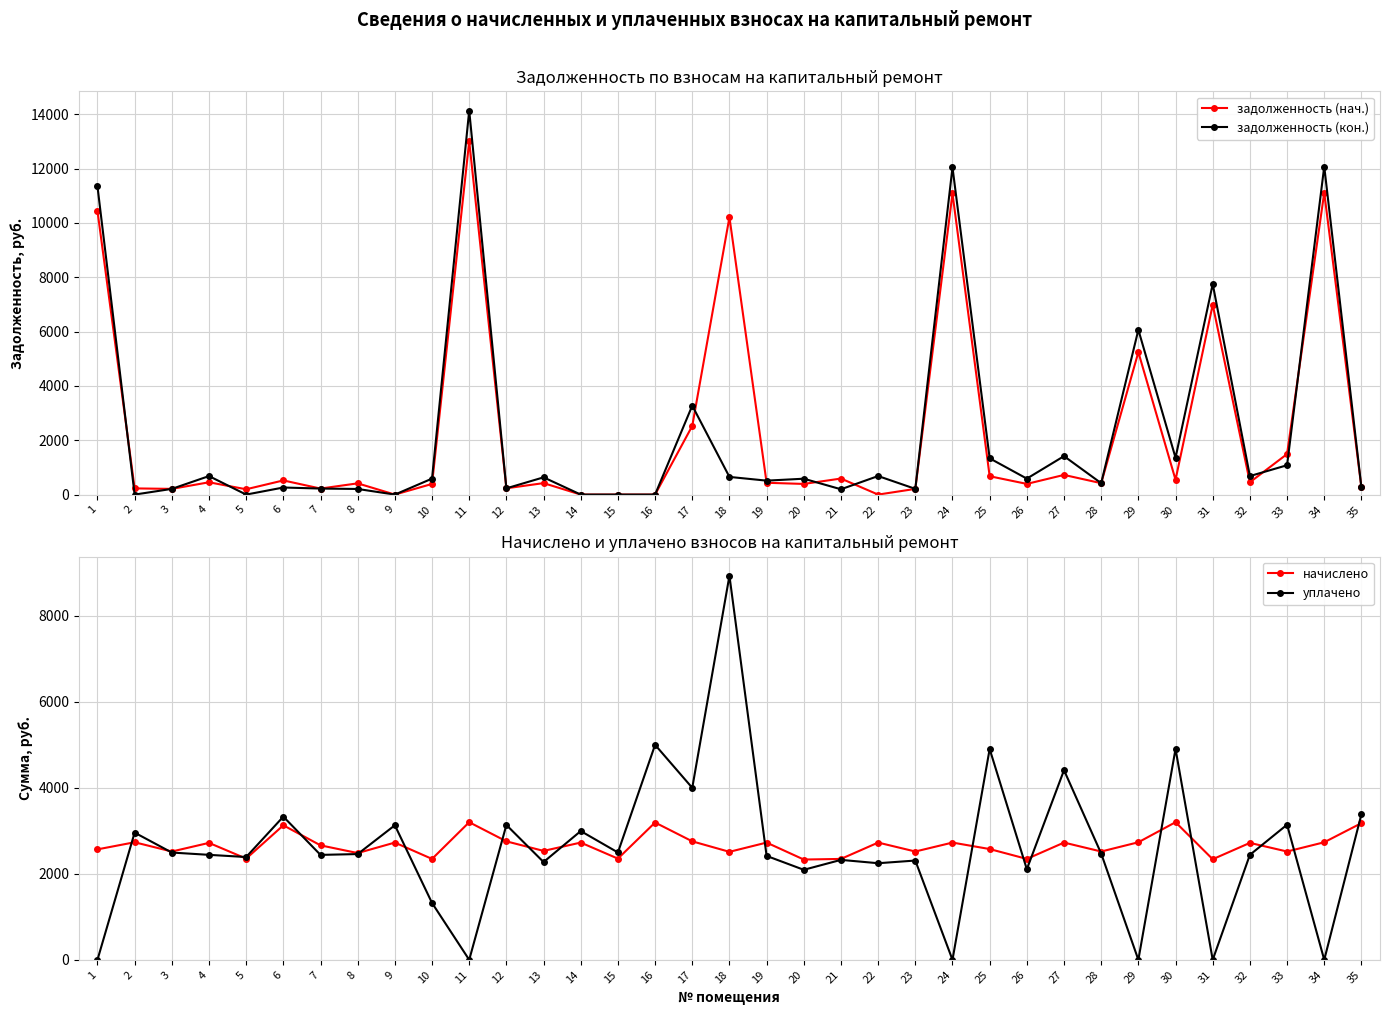

What is the spread (max minus min) of values at 18?

9557.3